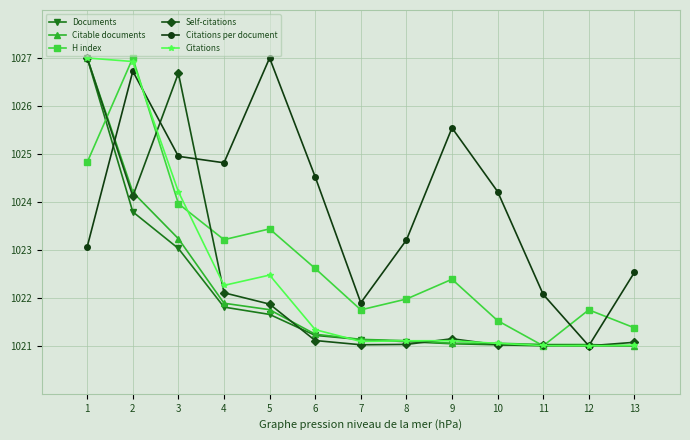

What is the difference between the highest and lowest values at 12?

0.8